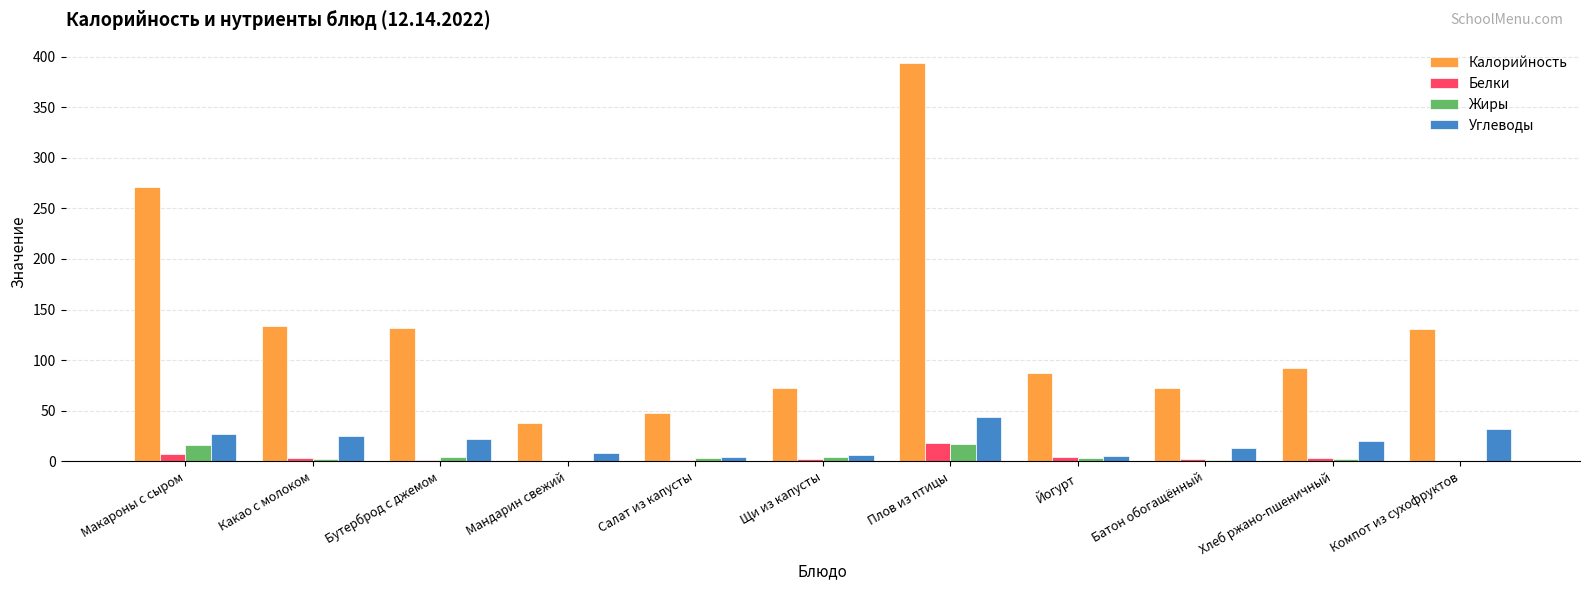

Between Бутерброд с джемом and Батон обогащённый, which series saw the biggest shift?

Калорийность